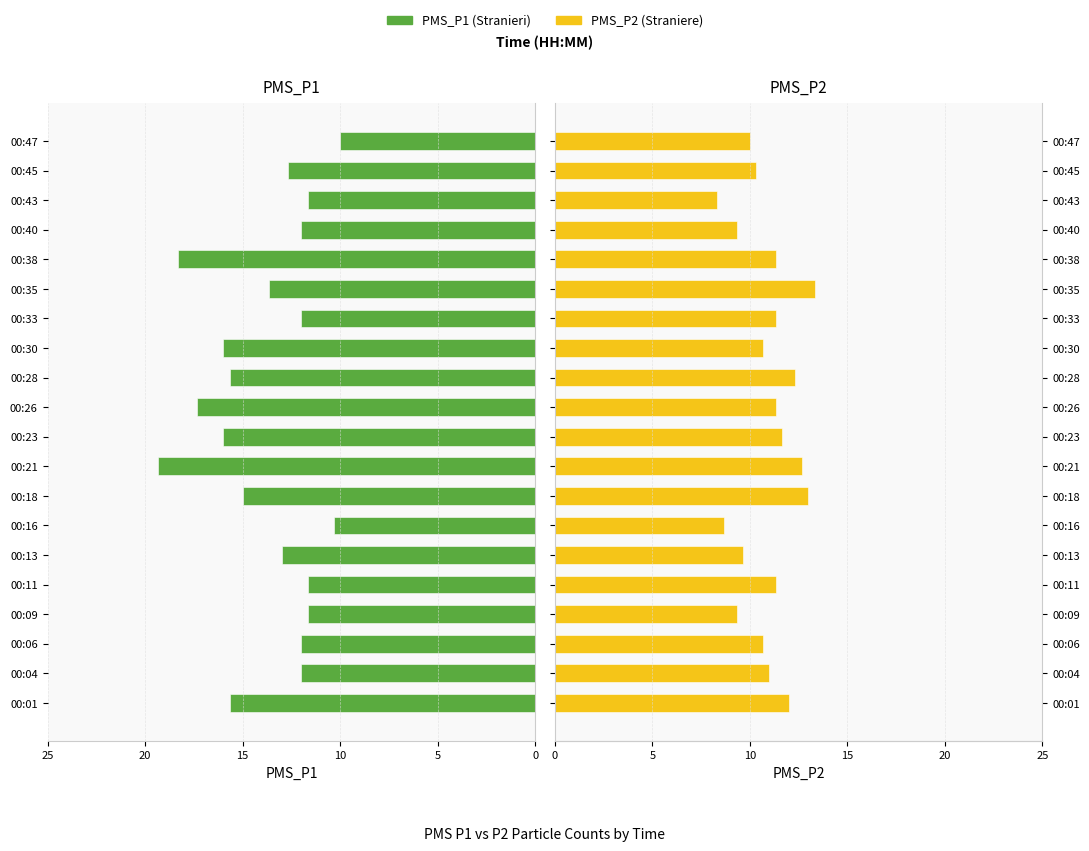

What is the difference between the second highest and second lowest values in the PMS_P1 series?

8.0